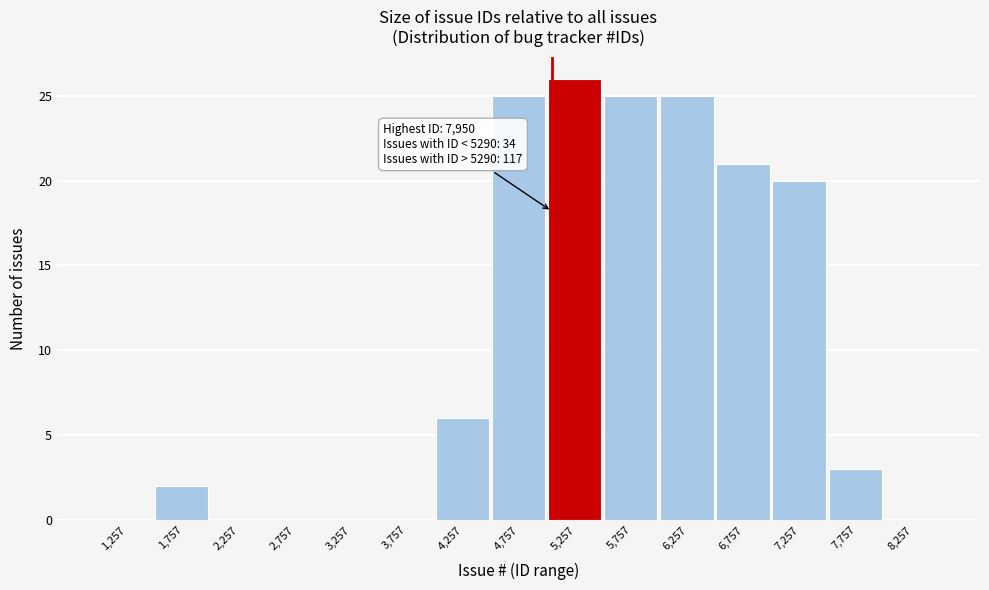

Reading left to right, transcribe all the data shown in this chart.

1,257=0	1,757=2	2,257=0	2,757=0	3,257=0	3,757=0	4,257=6	4,757=25	5,257=26	5,757=25	6,257=25	6,757=21	7,257=20	7,757=3	8,257=0